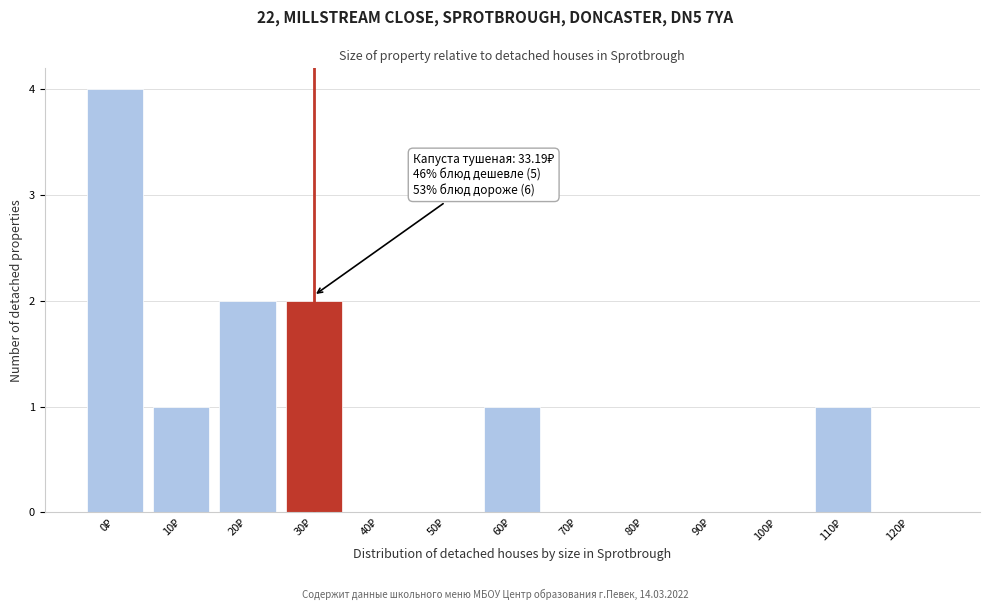

What is the sum of all values?

11